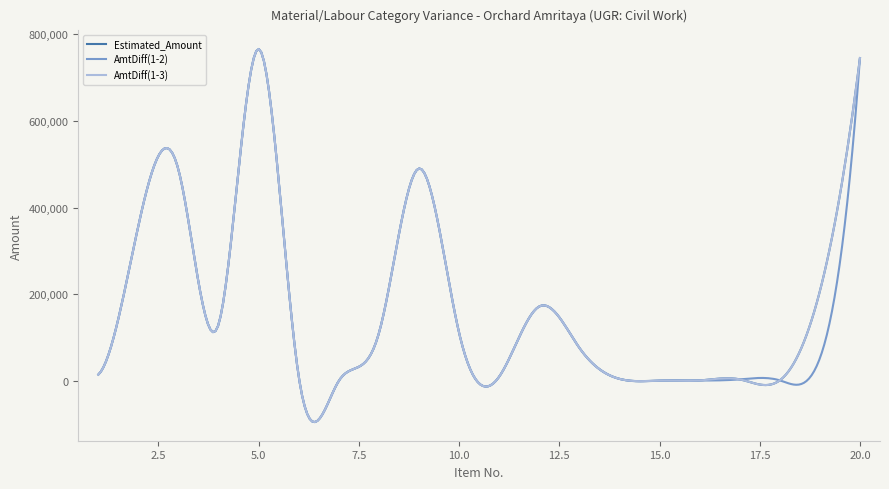

Does the chart have visible grid lines?

No